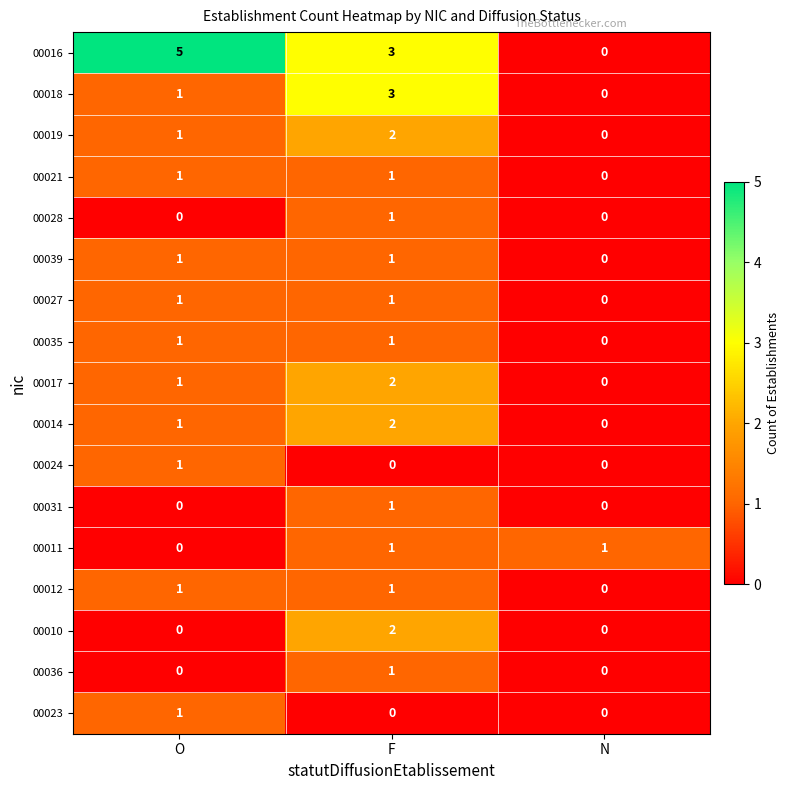

True or false: 00031 has a value of 1 at F.

True